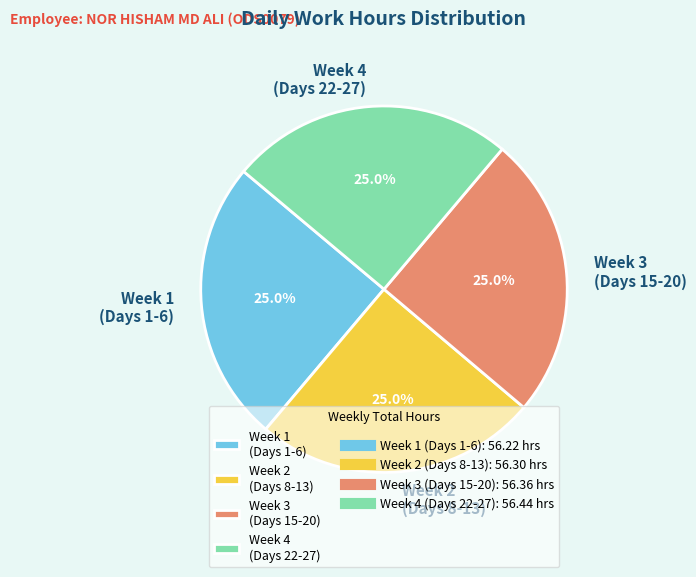

What is the ratio of the value at Week 3 (Days 15-20) to the value at Week 4 (Days 22-27)?

1.0